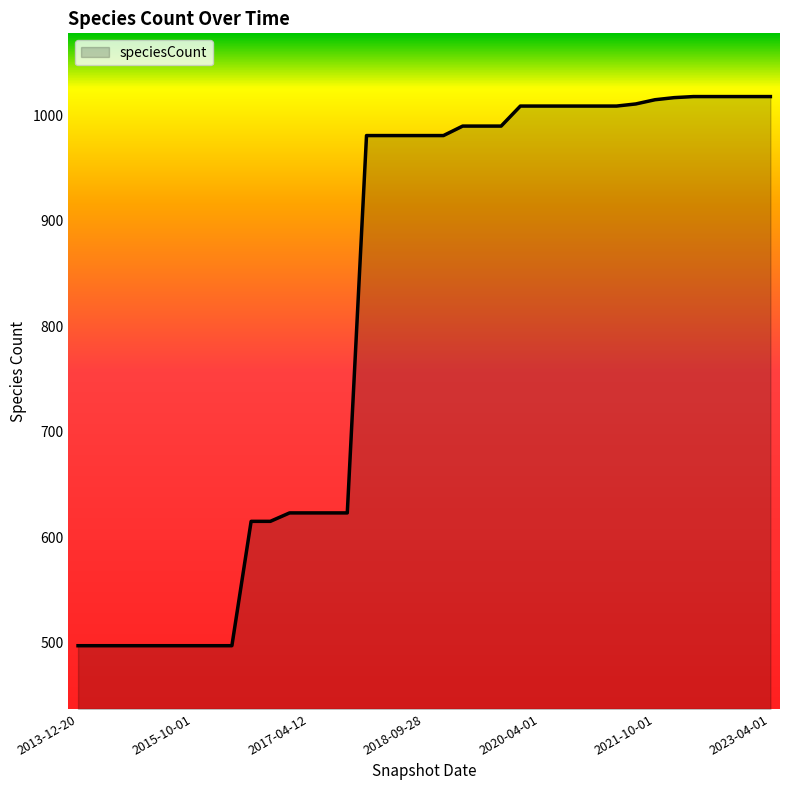

What is the difference between the maximum and minimum values?

521